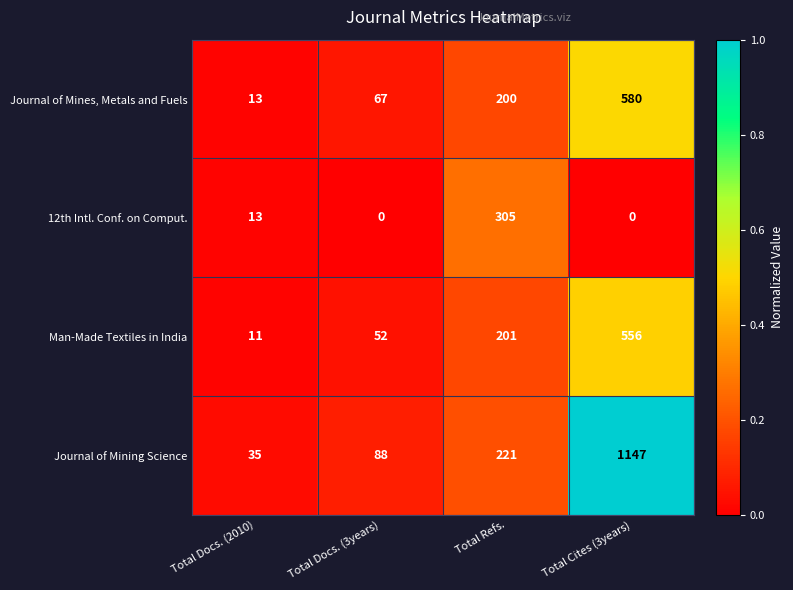

At Total Docs. (3years), list the series in order from largest to smallest.

Journal of Mining Science, Journal of Mines, Metals and Fuels, Man-Made Textiles in India, 12th Intl. Conf. on Comput.